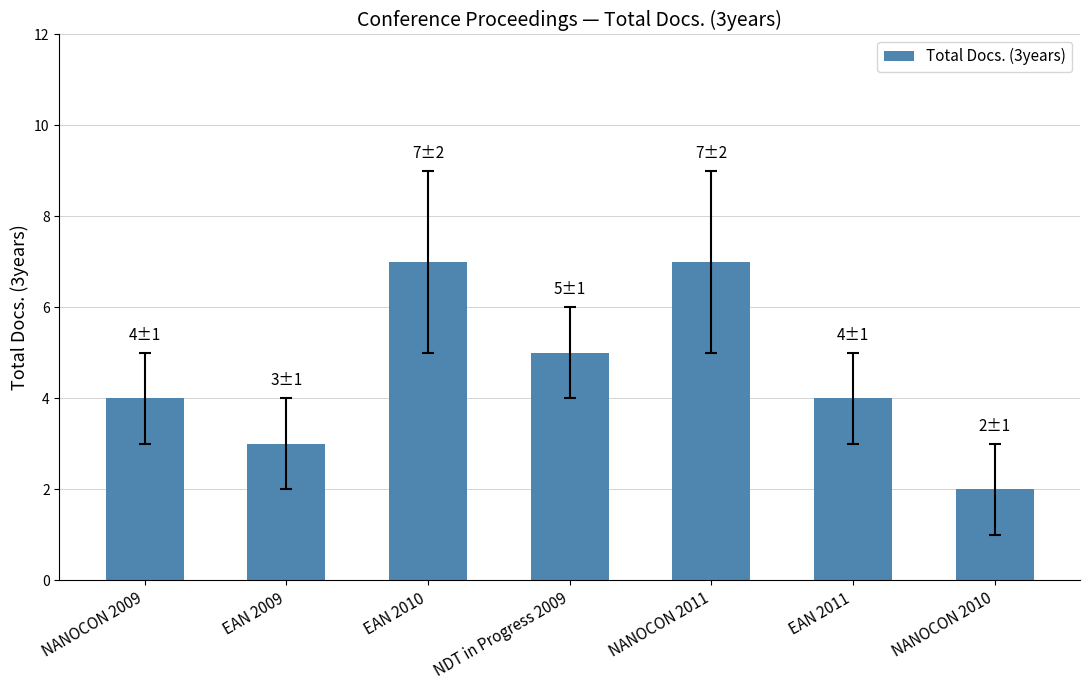

Which has a higher value, NANOCON 2010 or NANOCON 2009?

NANOCON 2009